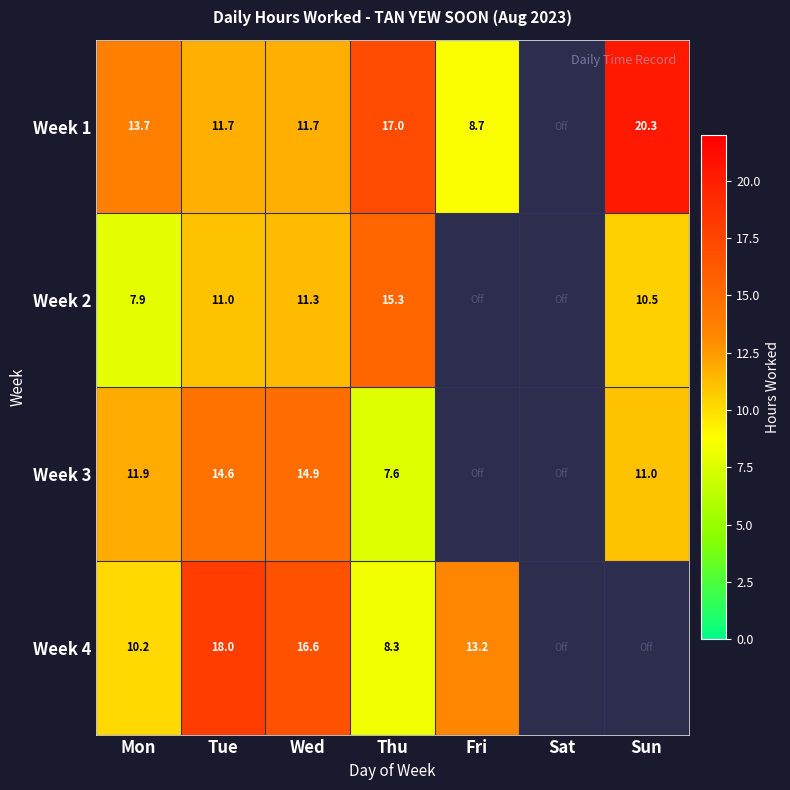

Is the value of Week 2 at Thu greater than the value of Week 4 at Fri?

Yes